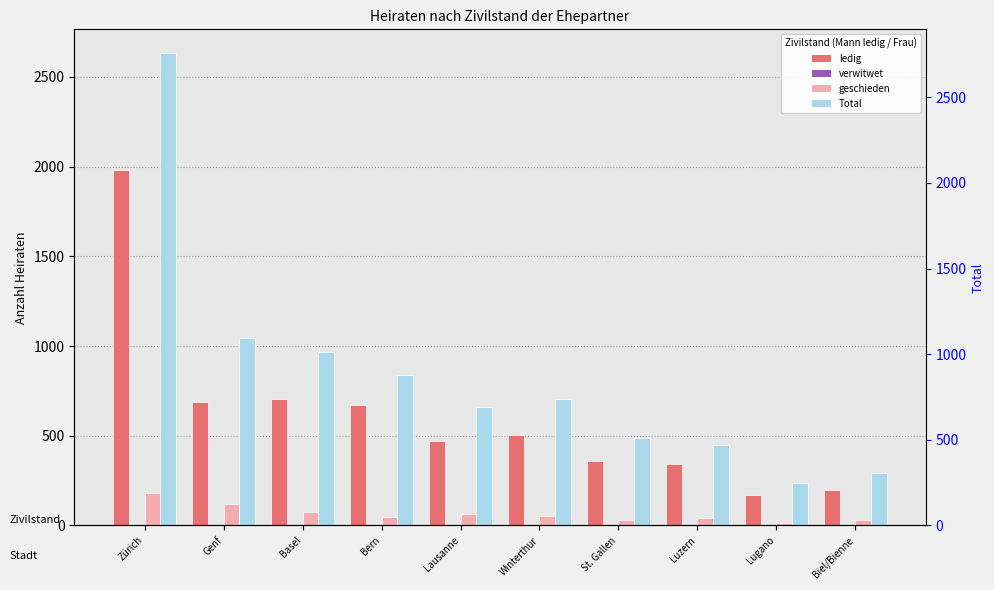

Reading left to right, what are all the values shown in this chart?

ledig: Zürich=1982	Genf=687	Basel=707	Bern=670	Lausanne=472	Winterthur=504	St. Gallen=361	Luzern=345	Lugano=169	Biel/Bienne=197
verwitwet: Zürich=3	Genf=3	Basel=2	Bern=4	Lausanne=2	Winterthur=0	St. Gallen=2	Luzern=1	Lugano=1	Biel/Bienne=2
geschieden: Zürich=180	Genf=118	Basel=73	Bern=49	Lausanne=63	Winterthur=52	St. Gallen=30	Luzern=40	Lugano=16	Biel/Bienne=29
Total: Zürich=2633	Genf=1046	Basel=965	Bern=836	Lausanne=658	Winterthur=705	St. Gallen=490	Luzern=447	Lugano=239	Biel/Bienne=292